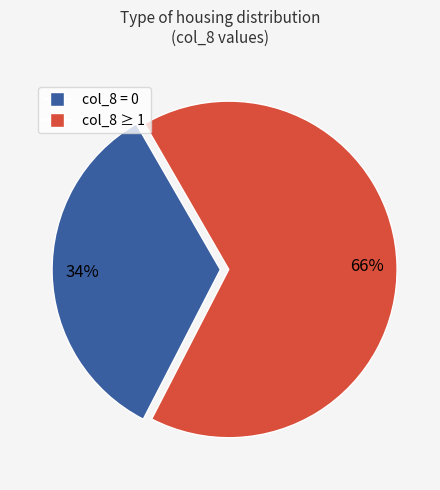

Is there a majority slice in this chart?

Yes